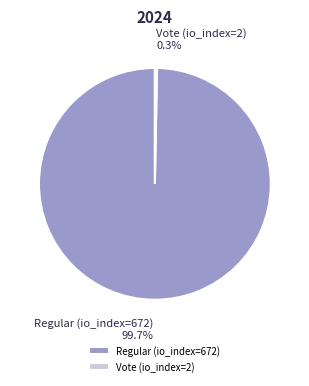

To the nearest percent, what is the difference between the Regular (io_index=672) and Vote (io_index=2) slice percentages?

99%